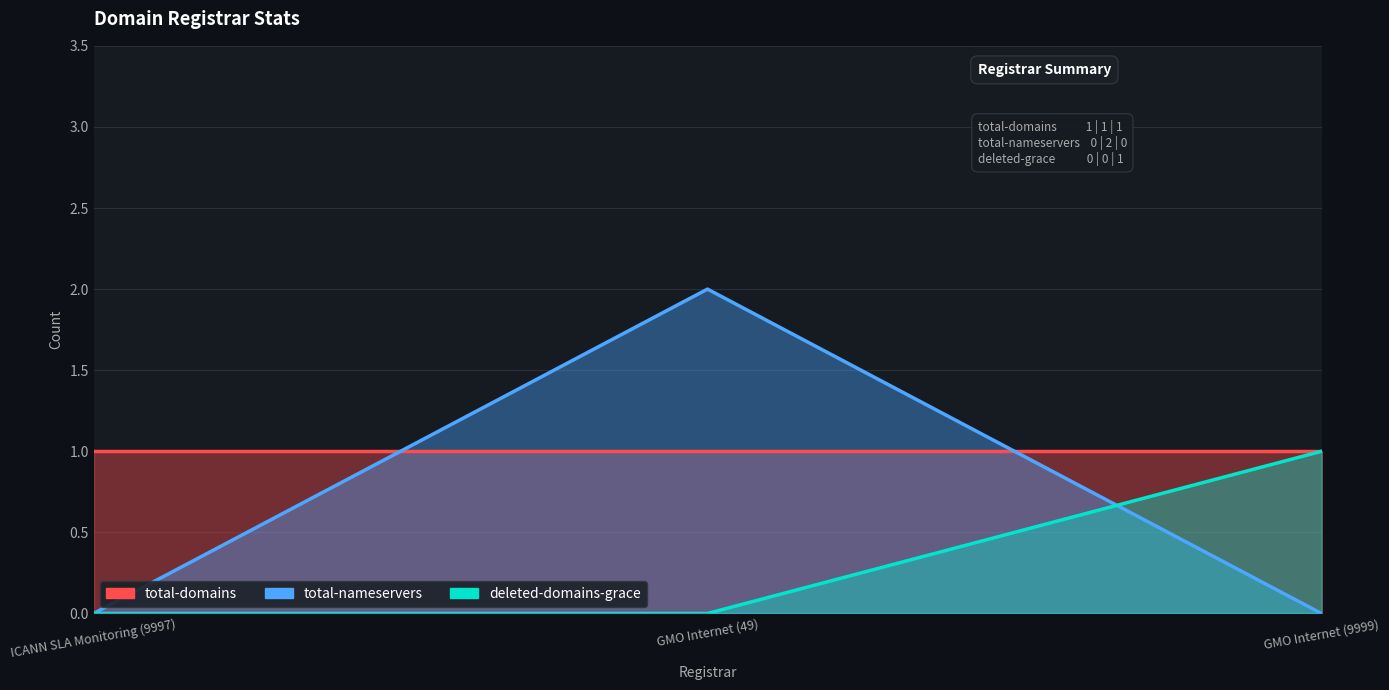

True or false: deleted-domains-grace has a value of 0 at GMO Internet (49).

True